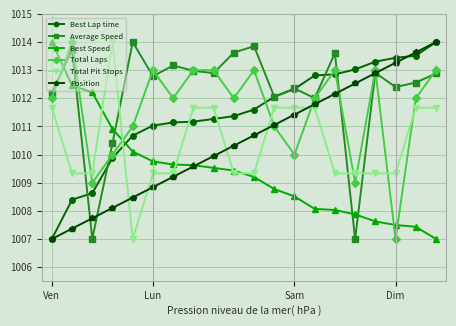

At how many categories does at least one series exceed 1010?

20